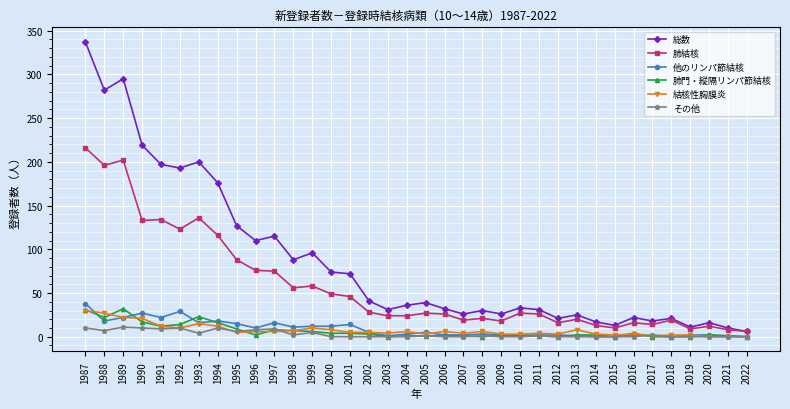

Does the chart display data point markers on the line(s)?

Yes